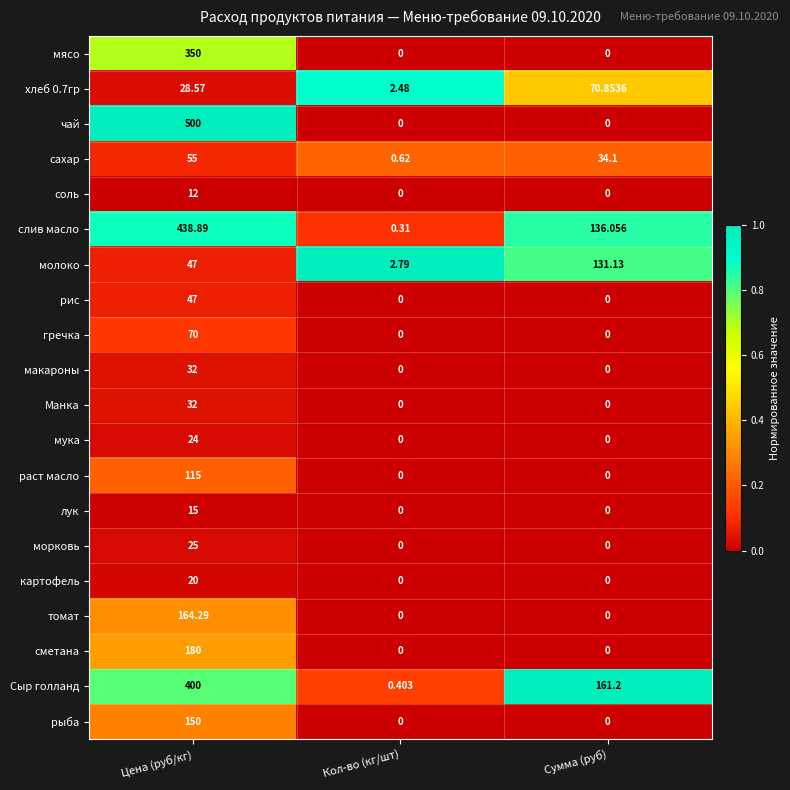

Count the number of categories in the chart.

3